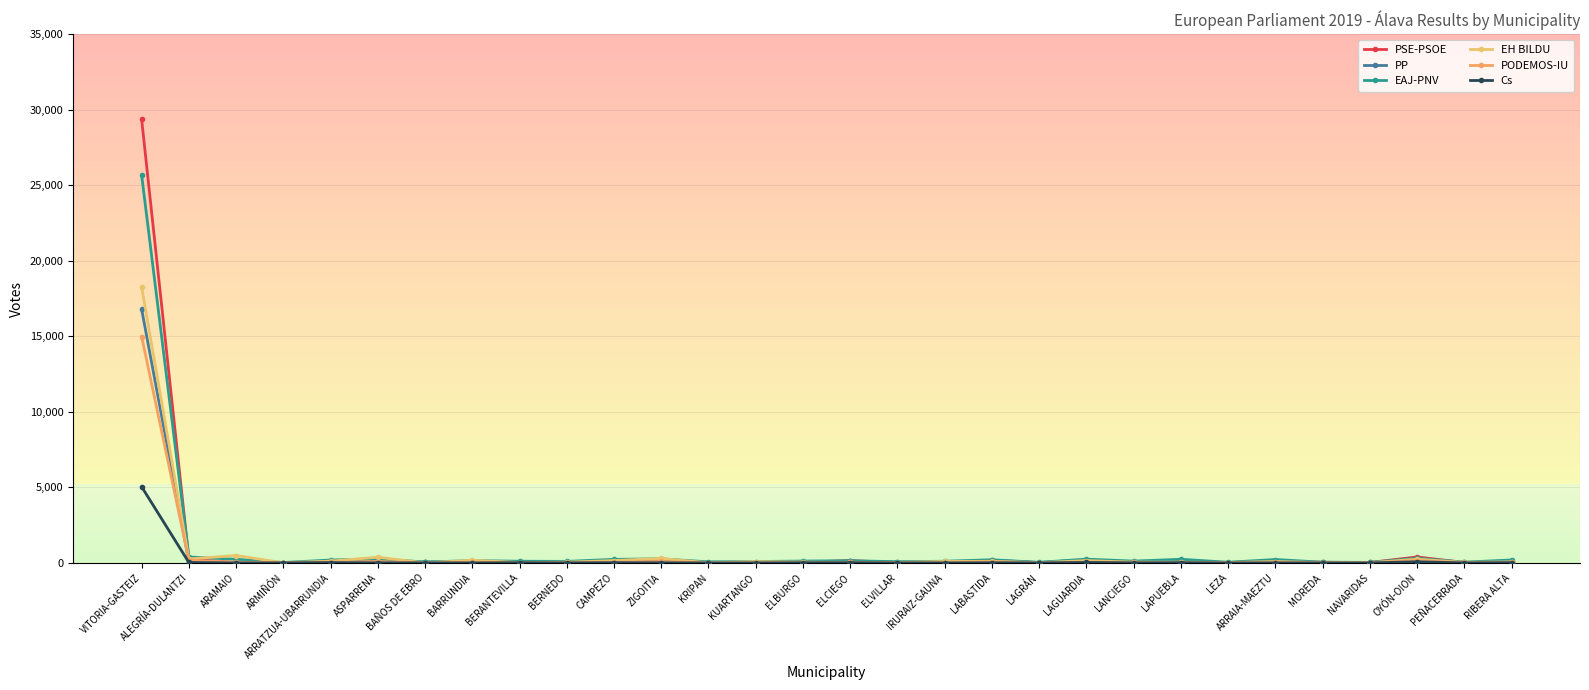

Which category has the highest value across all series?

VITORIA-GASTEIZ